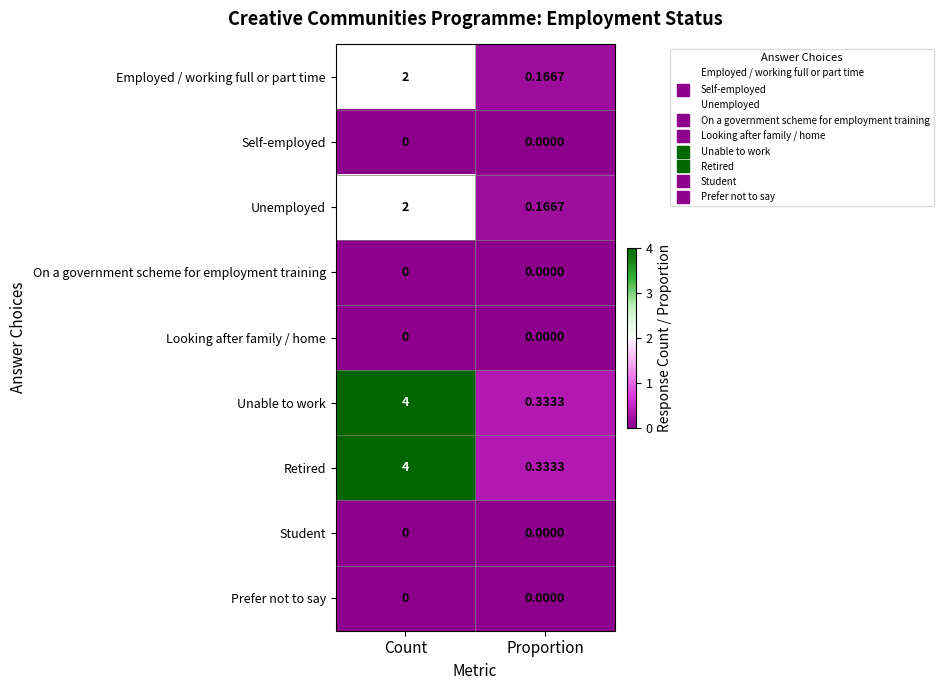

What is the total value across all series at Proportion?

1.0